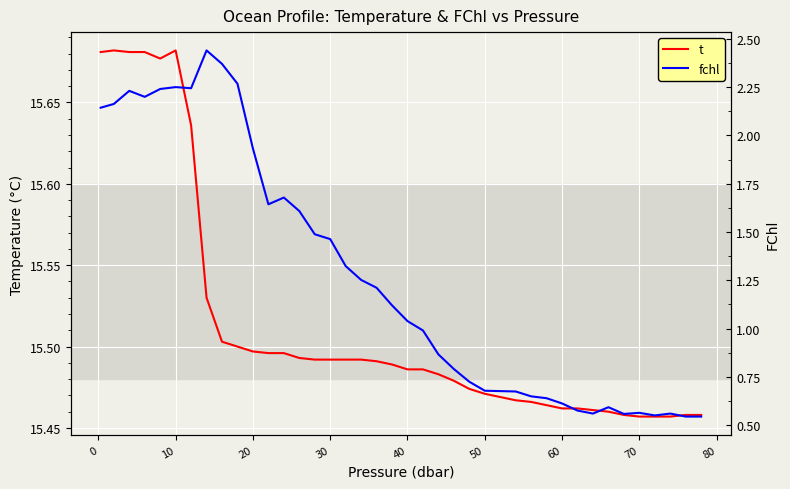

The t series shows 24.2 at 20. True or false?

False